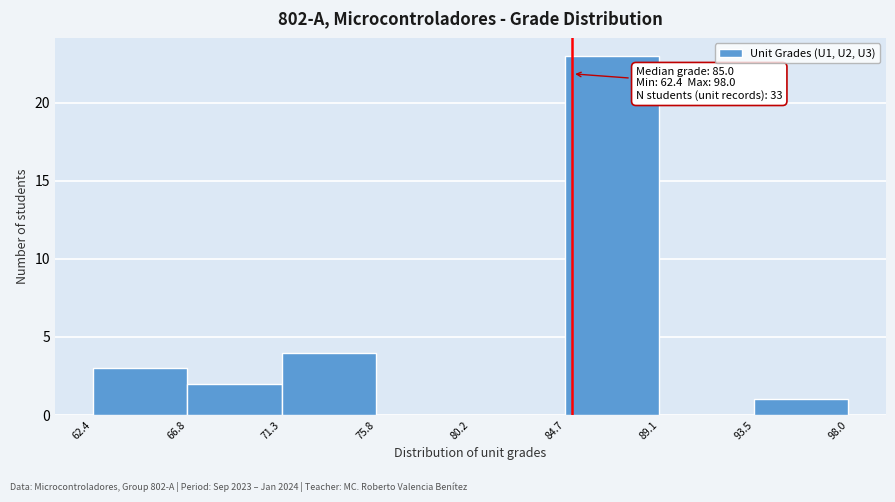

Over which range of the x-axis is the bar tallest?

84.7 to 89.1